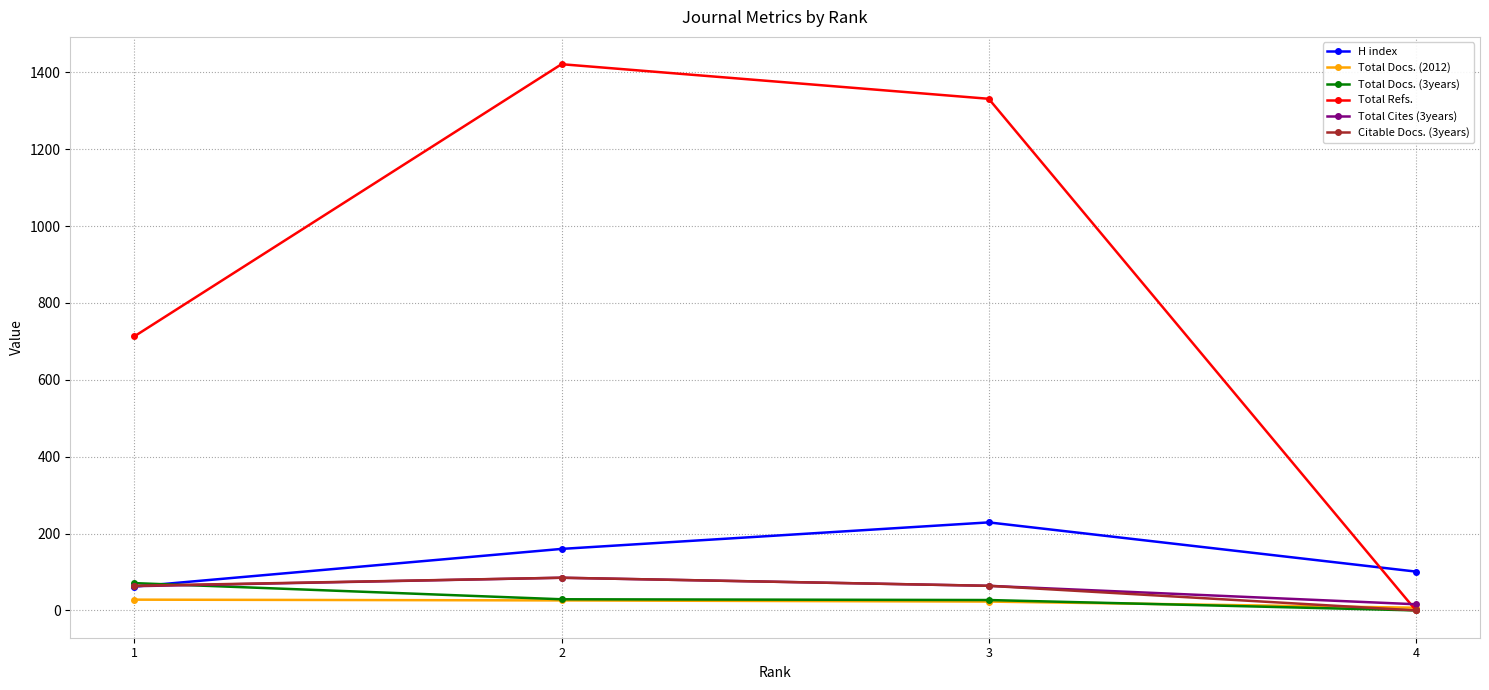

Which label corresponds to the largest value in the chart?

2